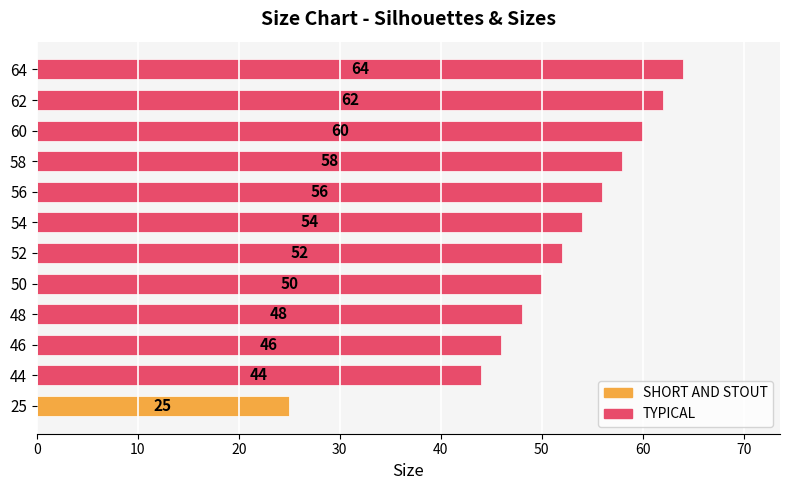

The value at 54 is 21. True or false?

False